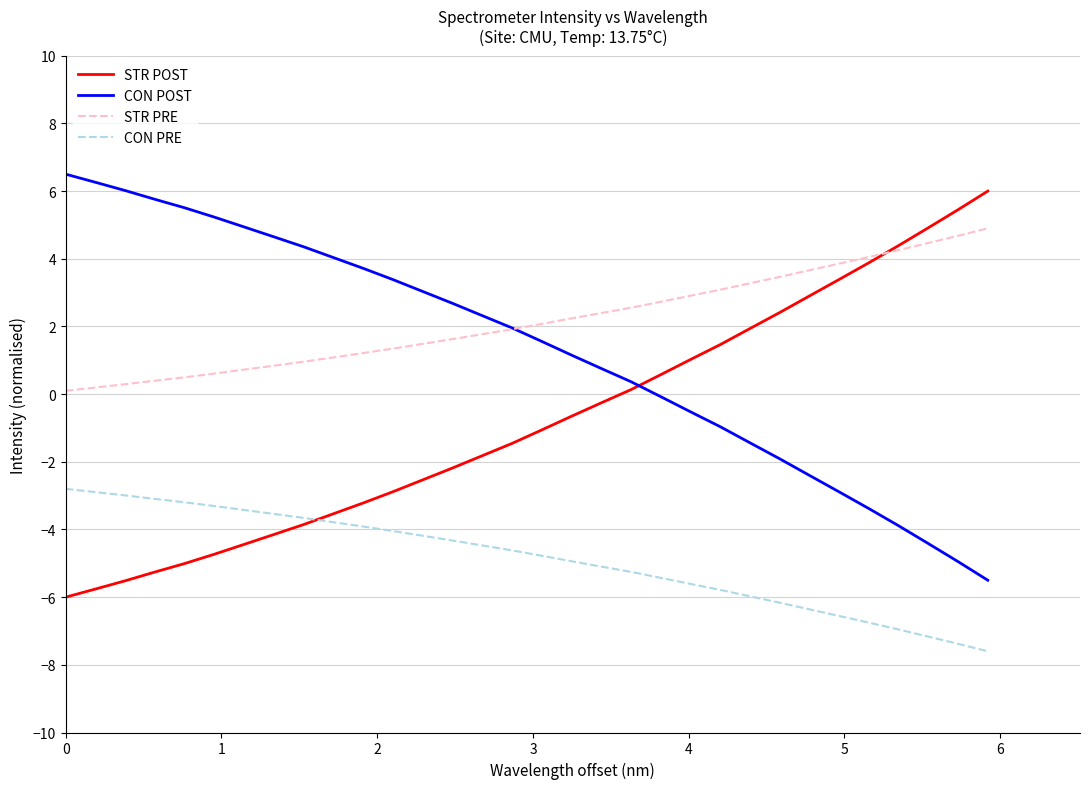

True or false: CON PRE and STR PRE cross at least once.

False